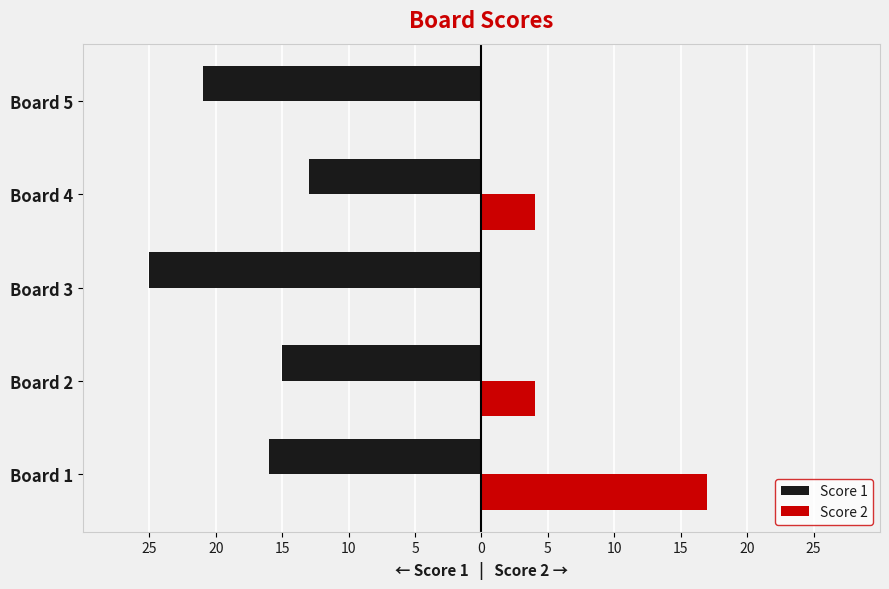

What are all the series names shown in the legend?

Score 1, Score 2